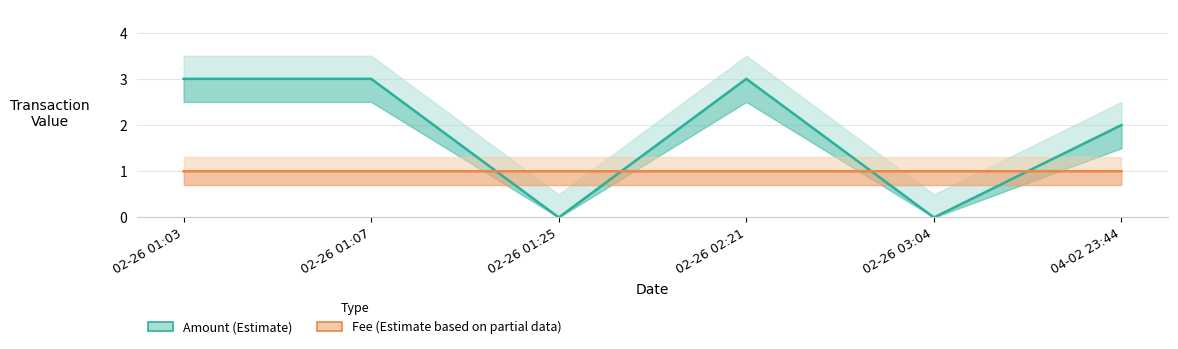

At how many categories does at least one series exceed 2?

3